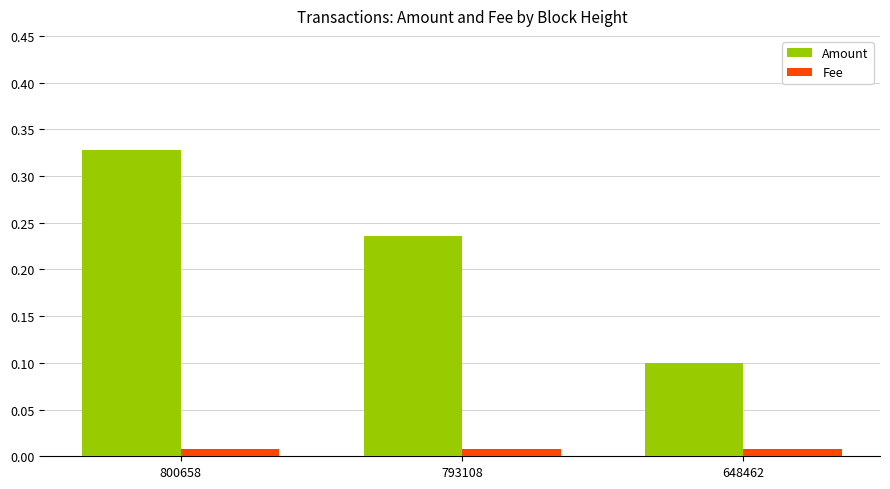

Between 800658 and 793108, which series saw the biggest shift?

Amount